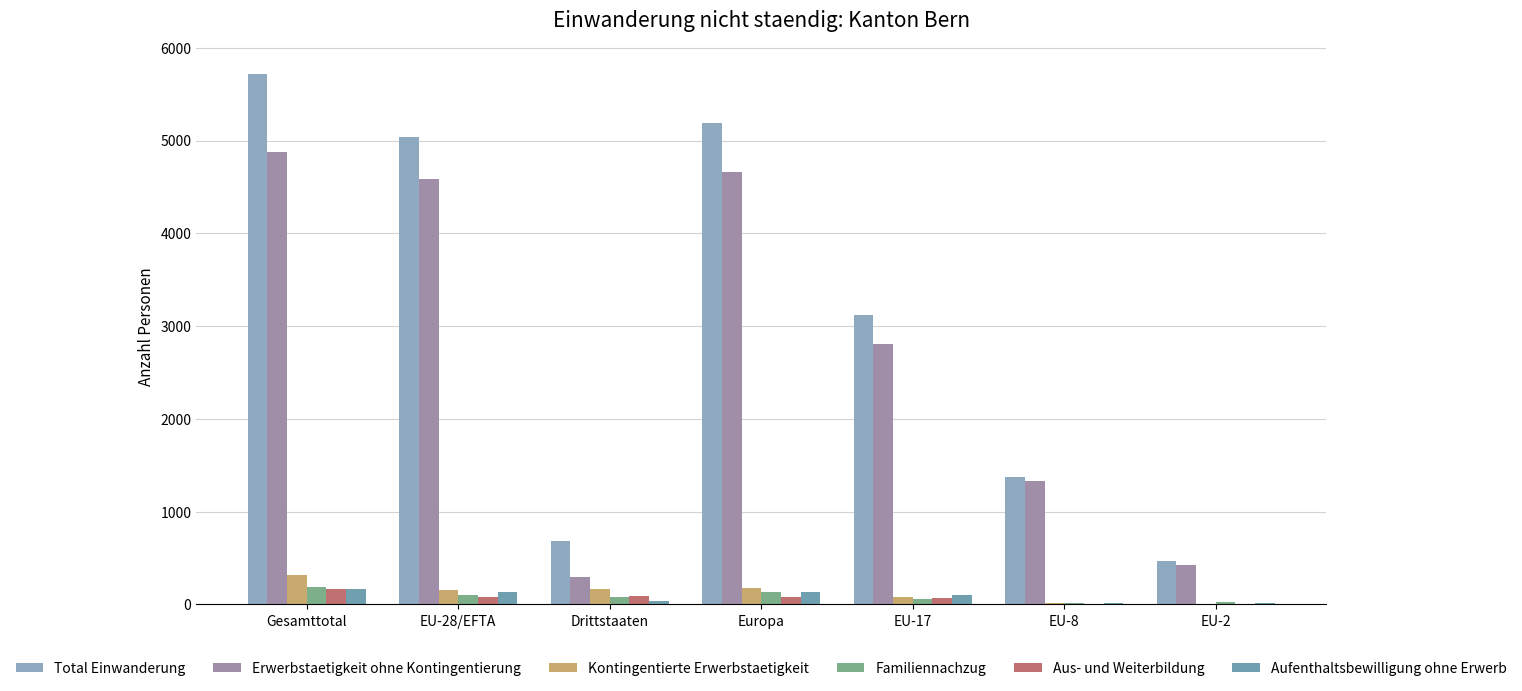

The value of Familiennachzug at EU-8 is 15. True or false?

False